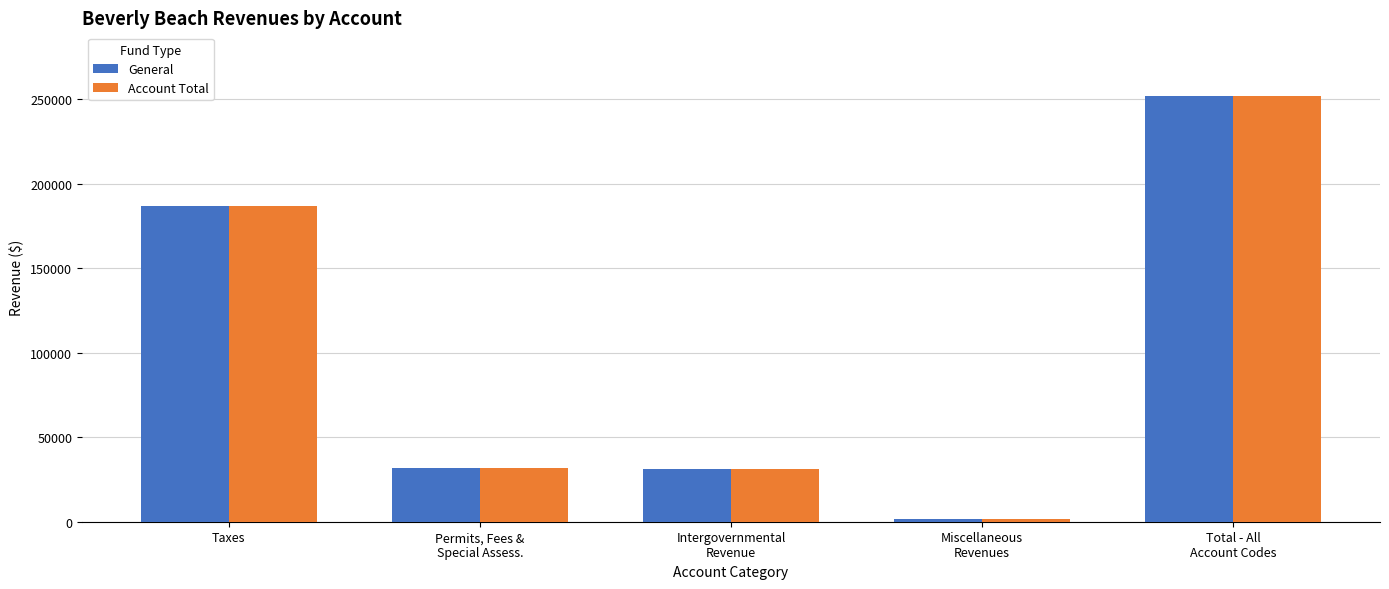

What is the difference between the maximum and minimum values in the Account Total series?

250319